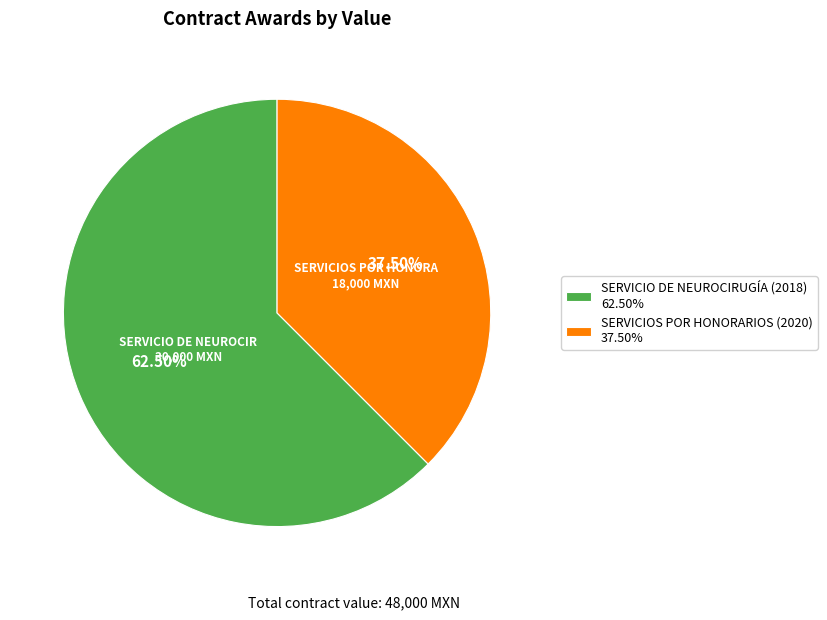

What is the smallest slice in the pie chart?

SERVICIOS POR HONORARIOS (2020)